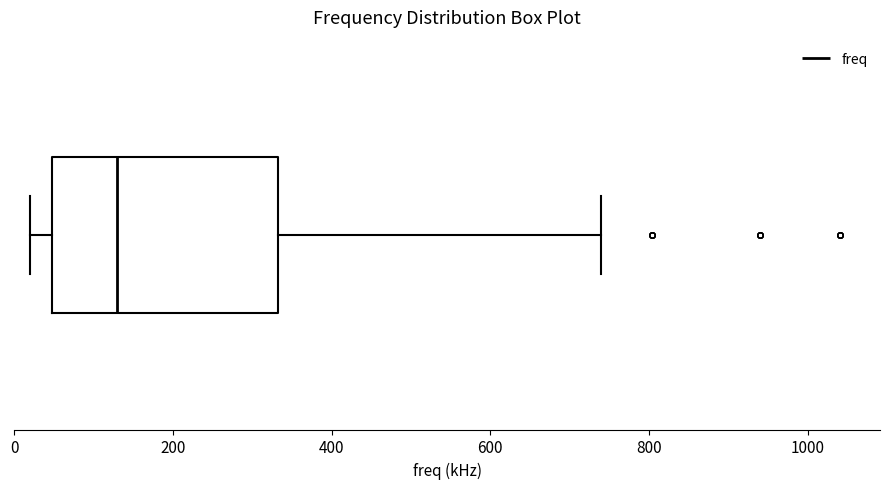

Transcribe this box plot: give where the median line is, the range the box spans, and where the two whiskers end, as read against the x-axis. The values are not printed on the chart, so give them approximately, as read against the axis.

median 140, box 40 to 340, whiskers 20 to 740